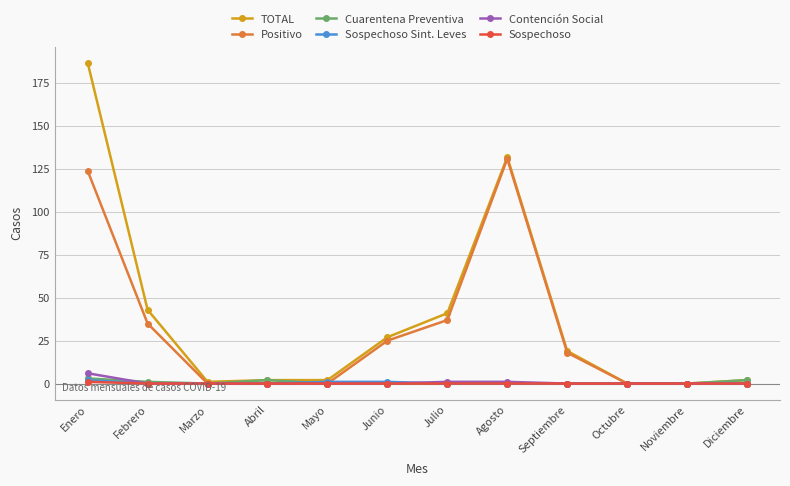

How many lines are shown in the chart?

6